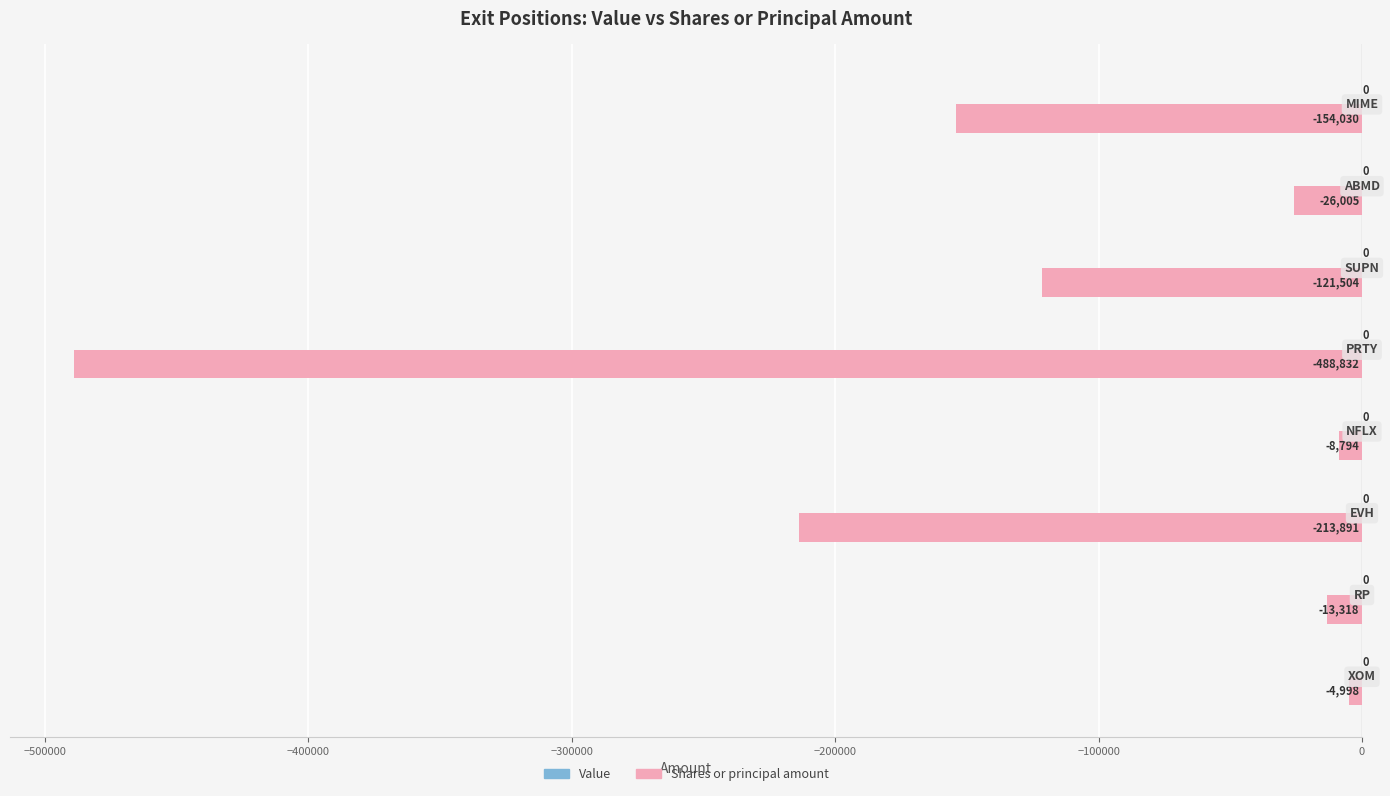

How many data points are less than -26005?

4